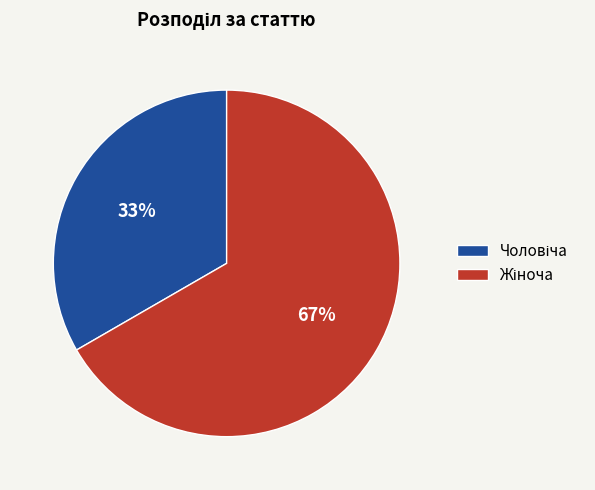

How many slices are in this pie chart?

2